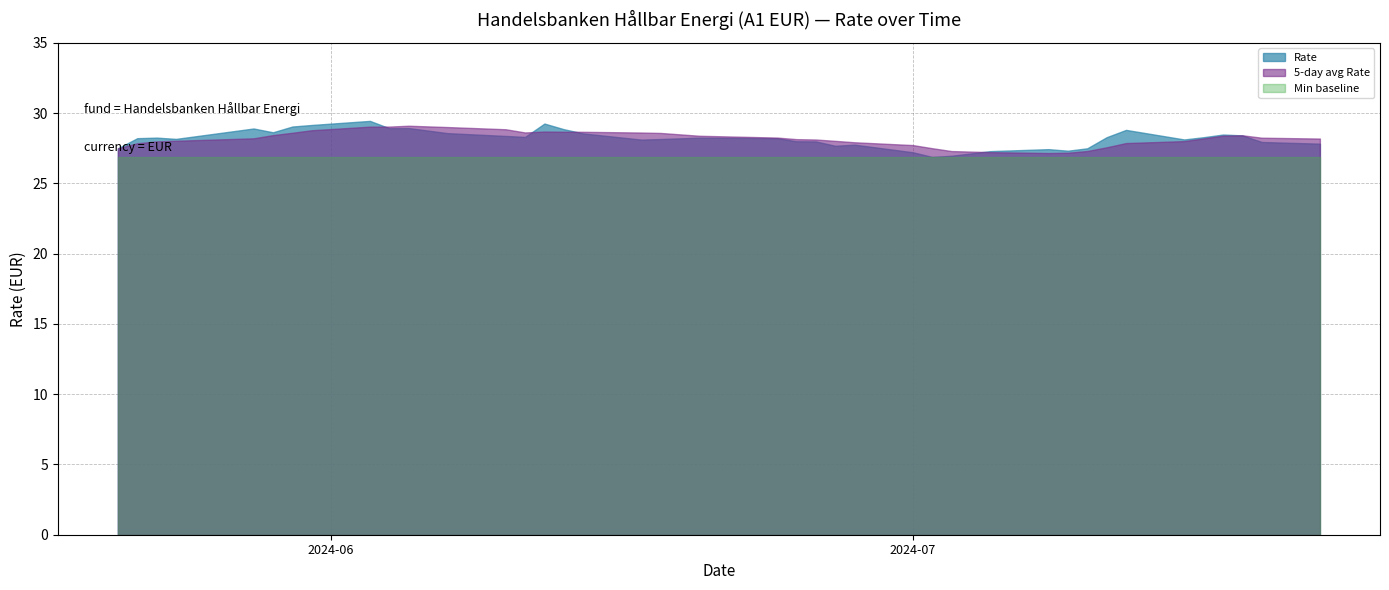

Reading left to right, transcribe all the data shown in this chart.

22.07.2024=27.8	19.07.2024=27.9	18.07.2024=28.4	17.07.2024=28.5	16.07.2024=28.3	15.07.2024=28.1	12.07.2024=28.8	11.07.2024=28.3	10.07.2024=27.5	09.07.2024=27.3	08.07.2024=27.4	05.07.2024=27.3	03.07.2024=27.0	02.07.2024=26.9	01.07.2024=27.2	28.06.2024=27.8	27.06.2024=27.7	26.06.2024=28.0	25.06.2024=28.0	24.06.2024=28.2	20.06.2024=28.2	18.06.2024=28.1	17.06.2024=28.1	14.06.2024=28.6	13.06.2024=28.9	12.06.2024=29.2	11.06.2024=28.3	10.06.2024=28.4	07.06.2024=28.6	05.06.2024=28.9	04.06.2024=28.9	03.06.2024=29.4	31.05.2024=29.1	30.05.2024=29.0	29.05.2024=28.6	28.05.2024=28.9	24.05.2024=28.2	23.05.2024=28.2	22.05.2024=28.2	21.05.2024=27.5